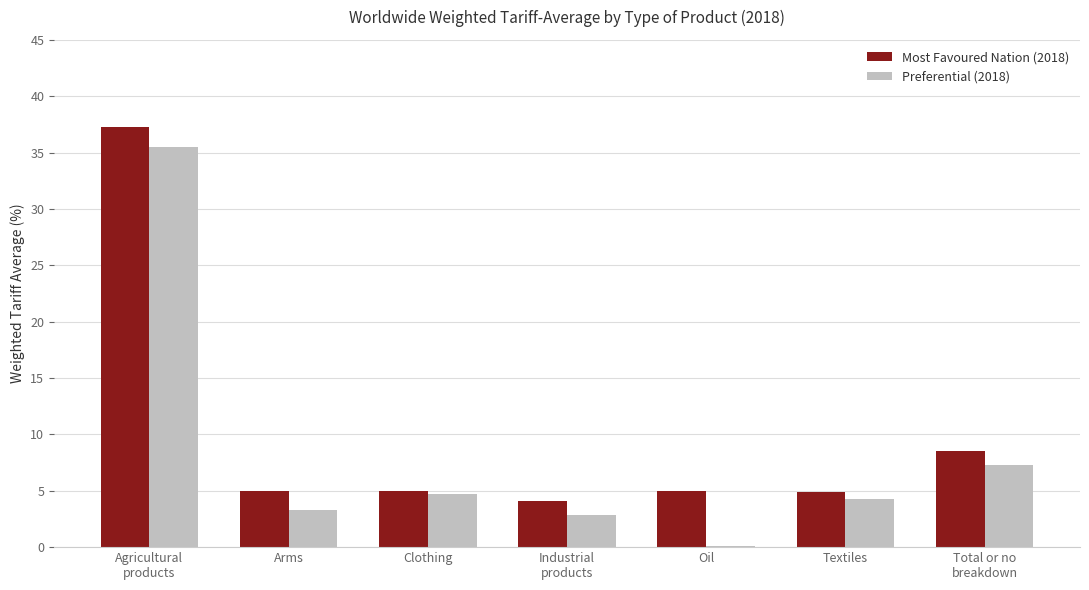

What is the minimum value shown in the chart?

0.1